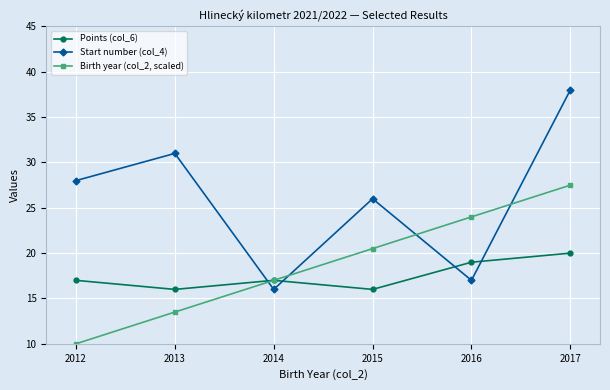

What is the difference between the highest and lowest values at 2012?

18.0